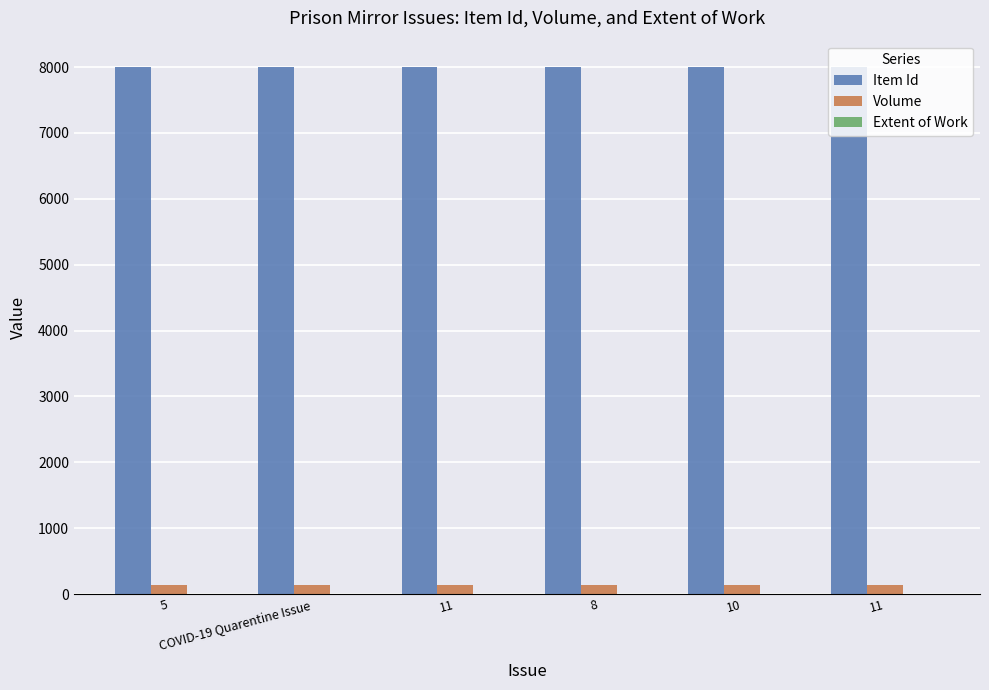

What is the difference between the Item Id values at 5 and 11?

2